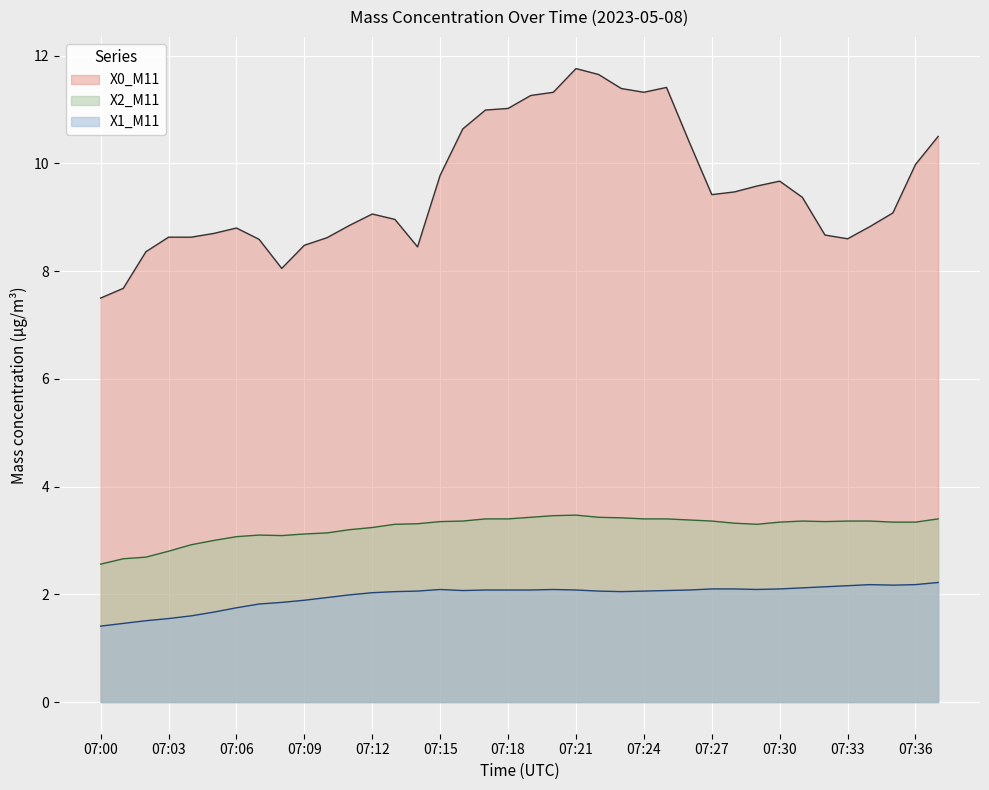

Where is X2_M11 nearest to the value 3?

07:05